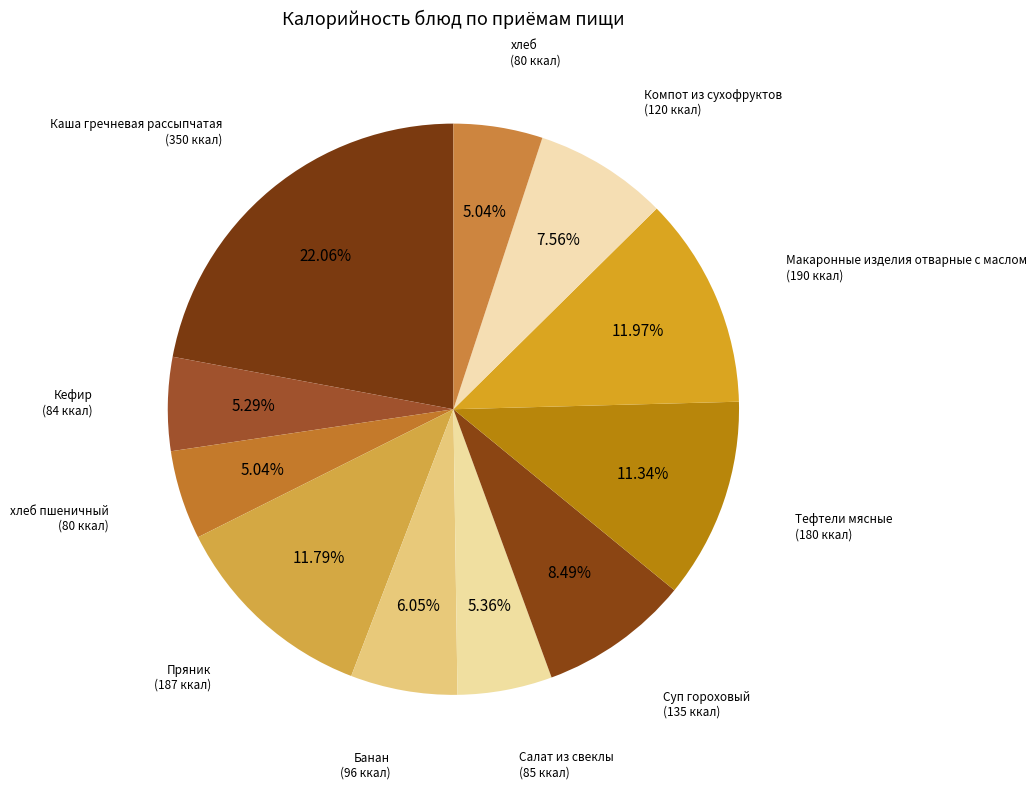

How many slices are in this pie chart?

11